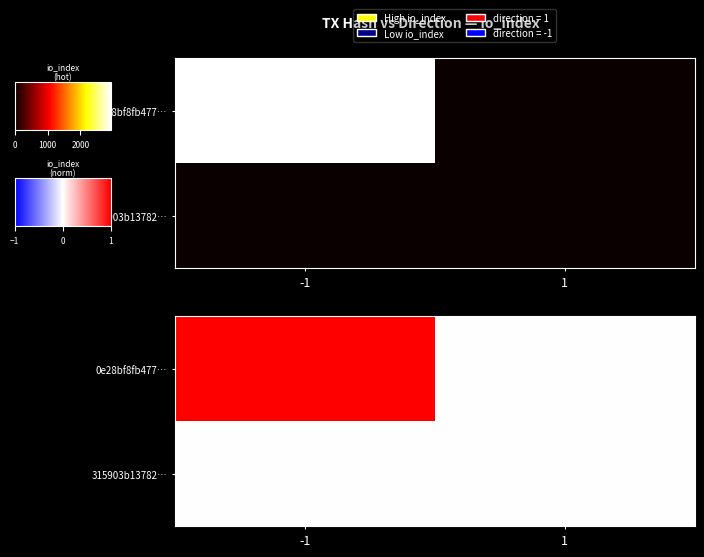

At how many categories does at least one series exceed 0?

2